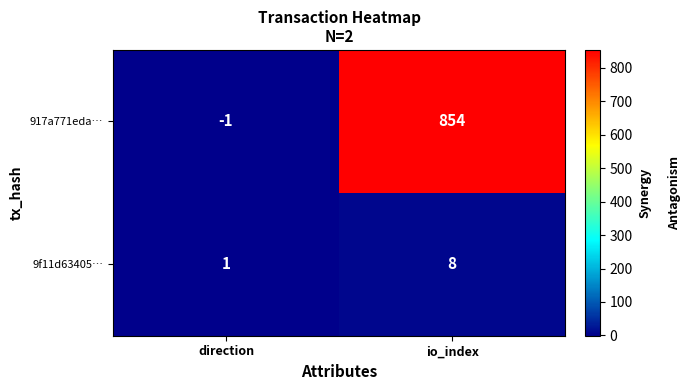

What is the minimum value shown in the chart?

-1